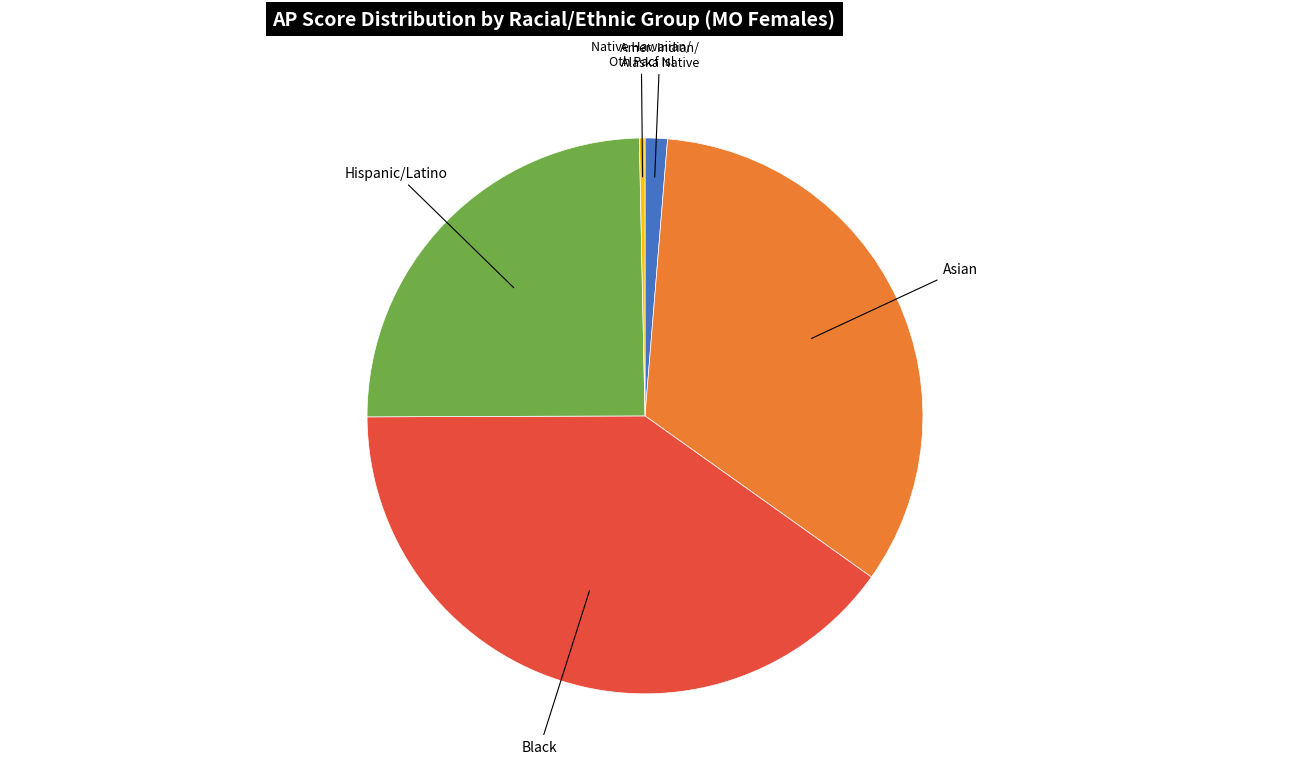

Does any single category account for the majority?

No